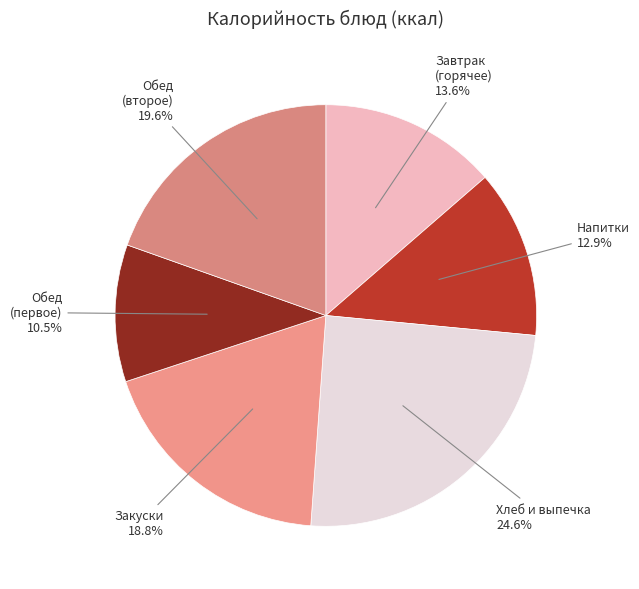

Rank the categories by value from highest to lowest.

Хлеб и выпечка, Обед (второе), Закуски, Завтрак (горячее), Напитки, Обед (первое)